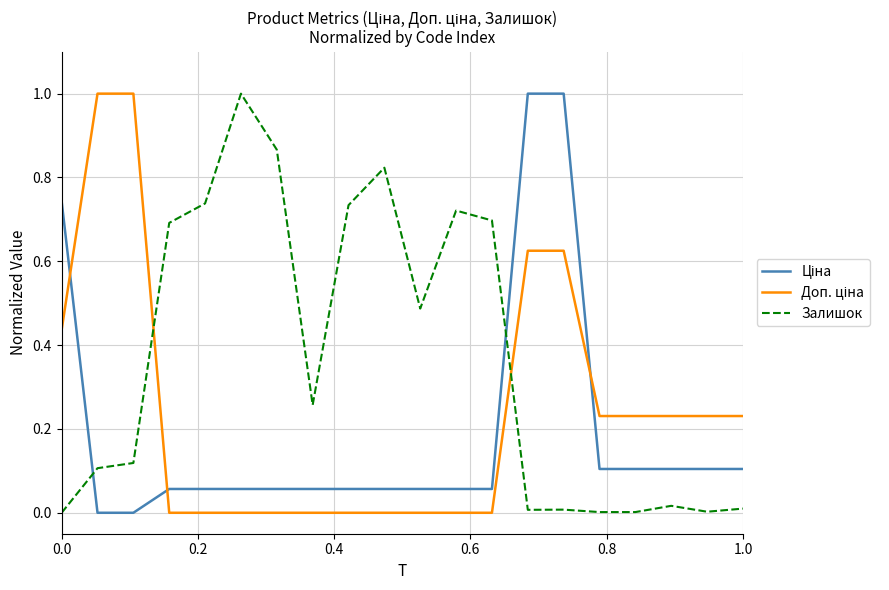

What is the difference between the maximum and minimum values in the Залишок series?

1.0